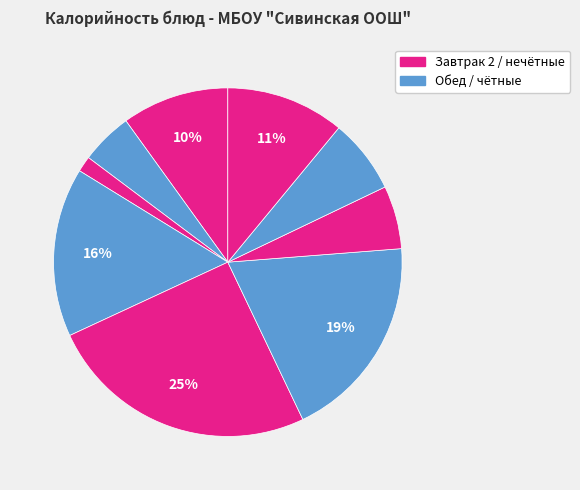

How many slices are in this pie chart?

9